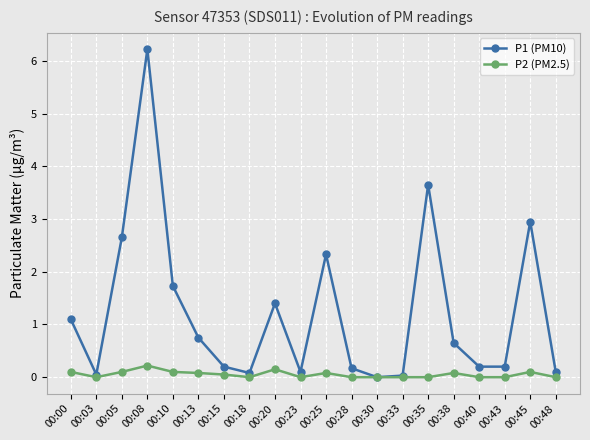

How many distinct data groups are displayed?

2